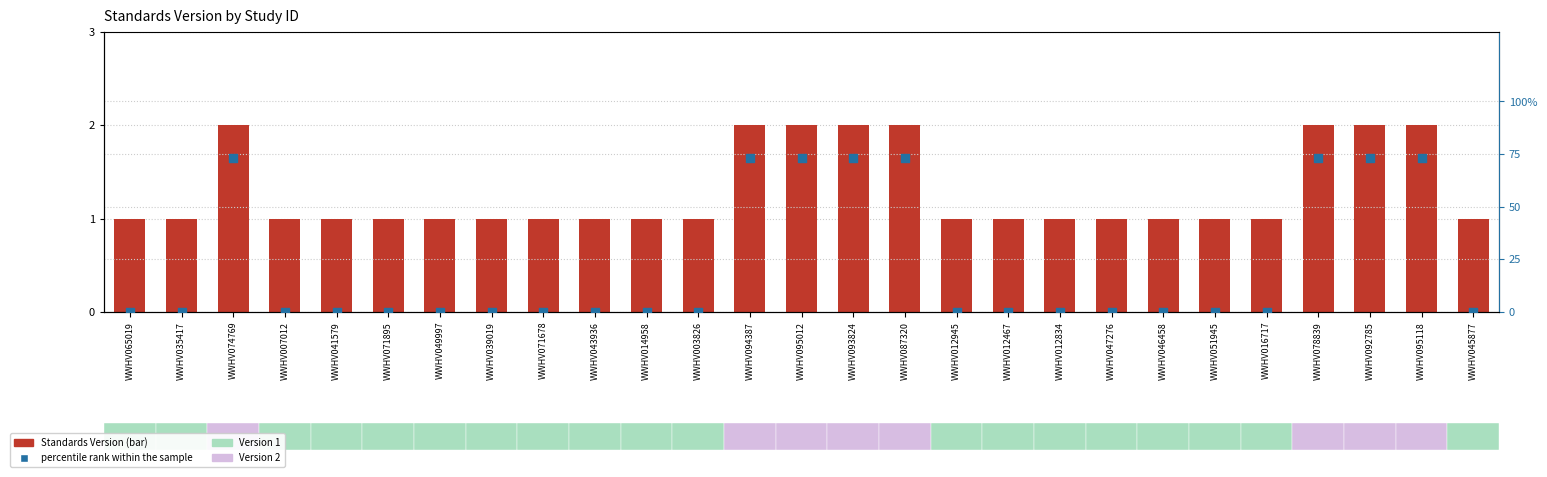

Which series has the largest total across all categories?

percentile rank within the sample